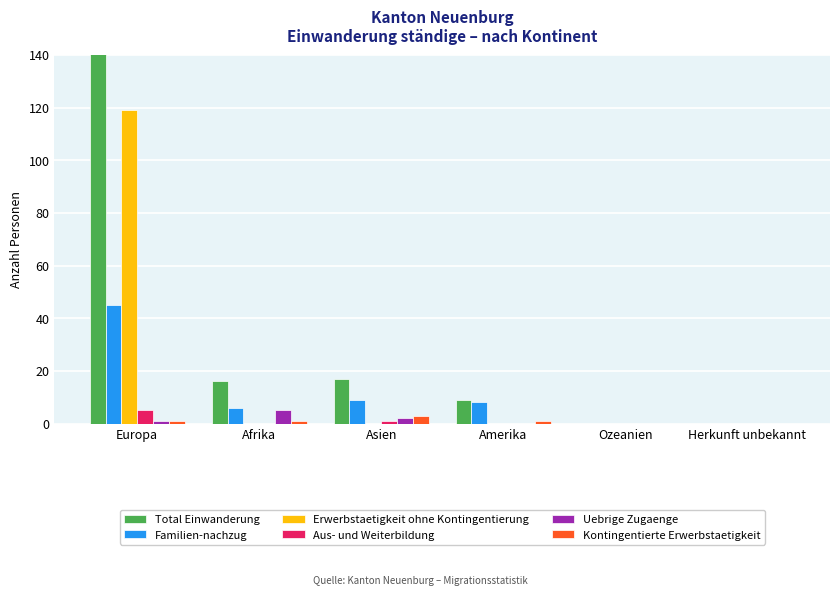

List the labels in order of Kontingentierte Erwerbstaetigkeit value, smallest first.

Ozeanien, Herkunft unbekannt, Europa, Afrika, Amerika, Asien